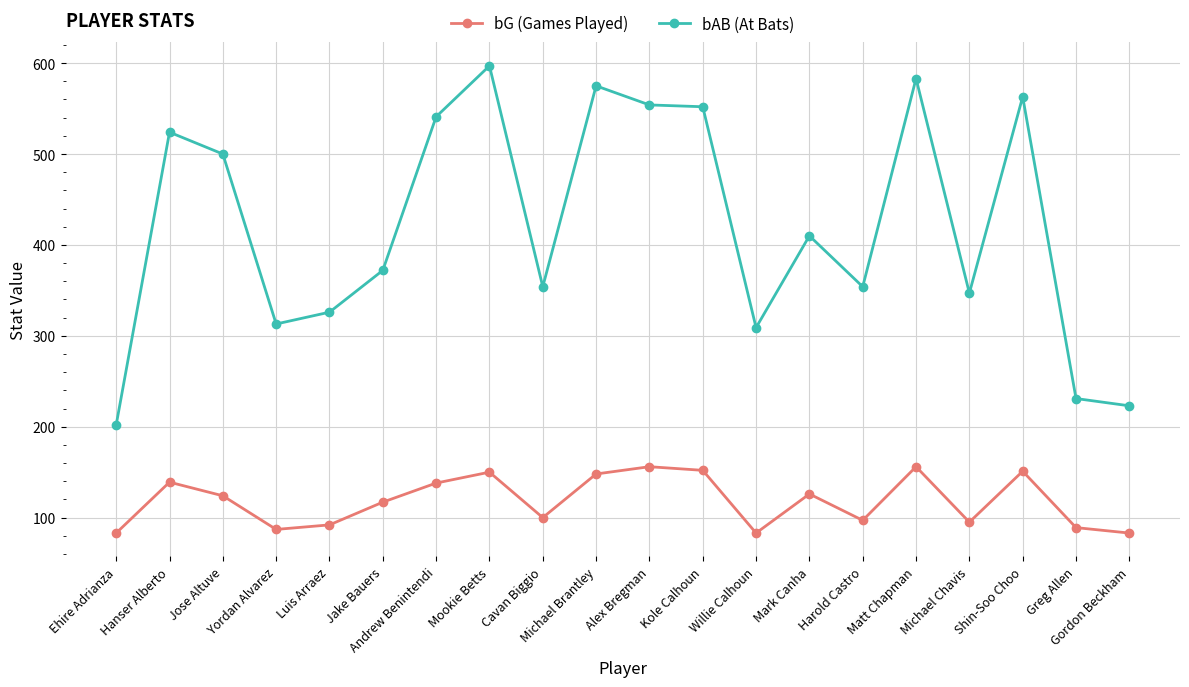

Where is bAB (At Bats) nearest to the value 399?

Mark Canha